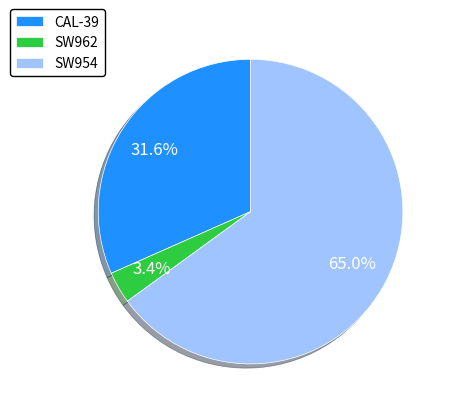

To the nearest percent, what is the difference between the largest and smallest slice percentages?

62%